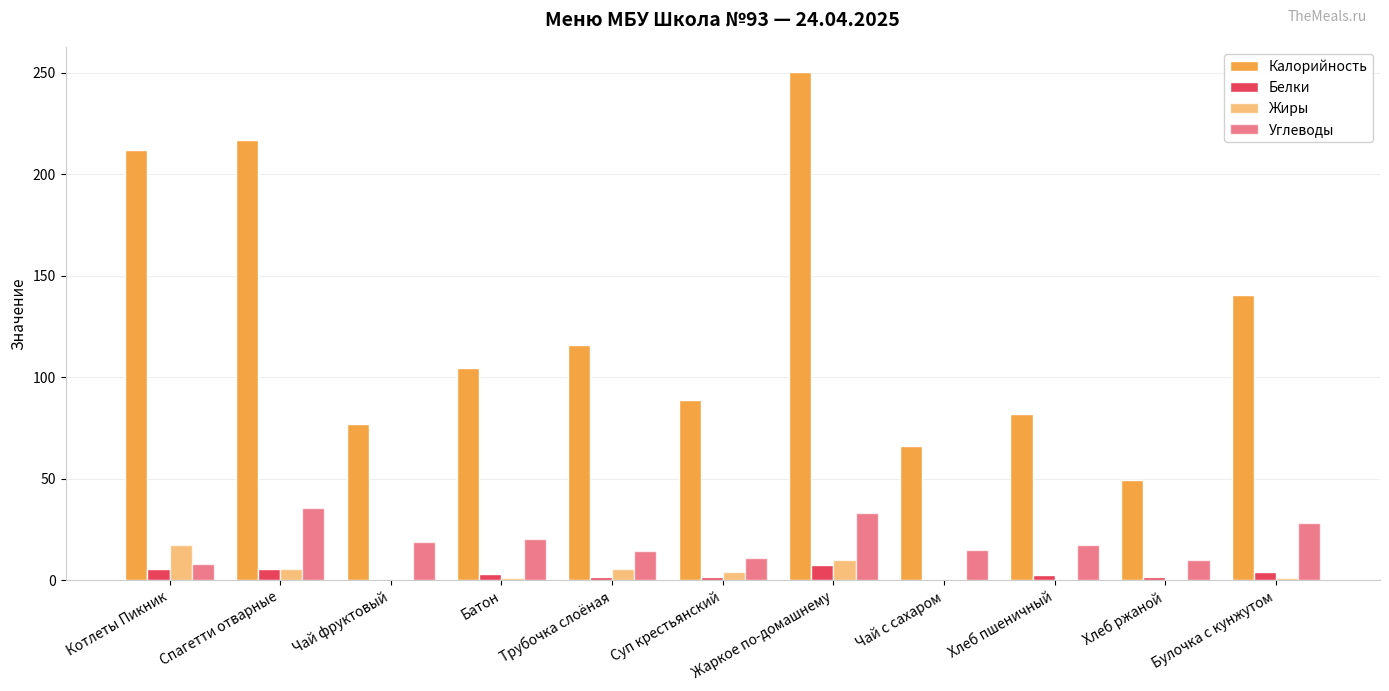

Reading right to left, transcribe all the data shown in this chart.

Калорийность: 140.8	49.6	82.0	66.2	250.4	89.0	115.9	104.7	77.2	216.8	211.9
Белки: 4.3	1.7	2.7	0.0	7.4	1.8	1.6	3.0	0.2	5.6	5.7
Жиры: 1.2	0.3	0.3	0.0	9.8	4.2	5.7	1.2	0.0	5.7	17.3
Углеводы: 28.3	9.9	17.2	15.0	33.1	11.1	14.4	20.6	19.0	35.9	8.3